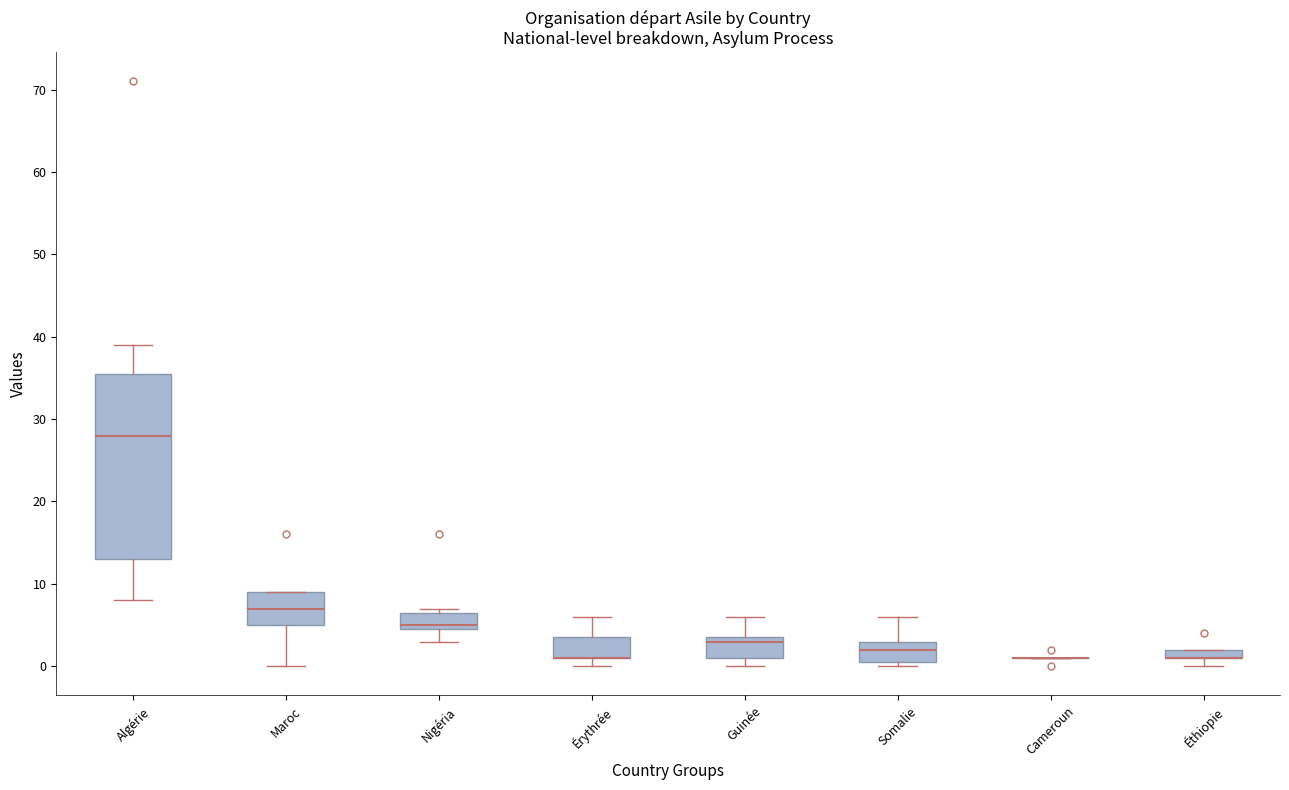

Where is the upper edge of the box for Algérie on the y-axis? The values are not printed on the chart, so give them approximately, as read against the axis.

36